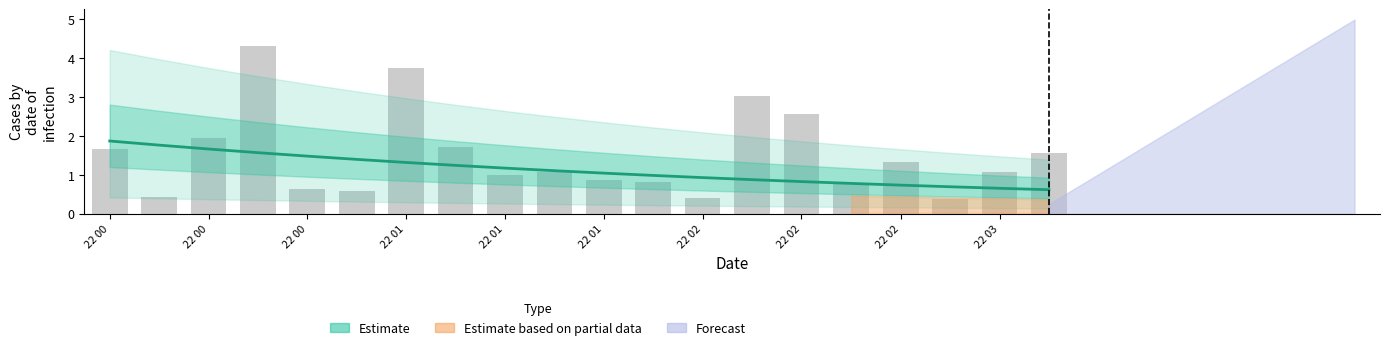

The col_4 series shows 0.4 at 11. True or false?

False